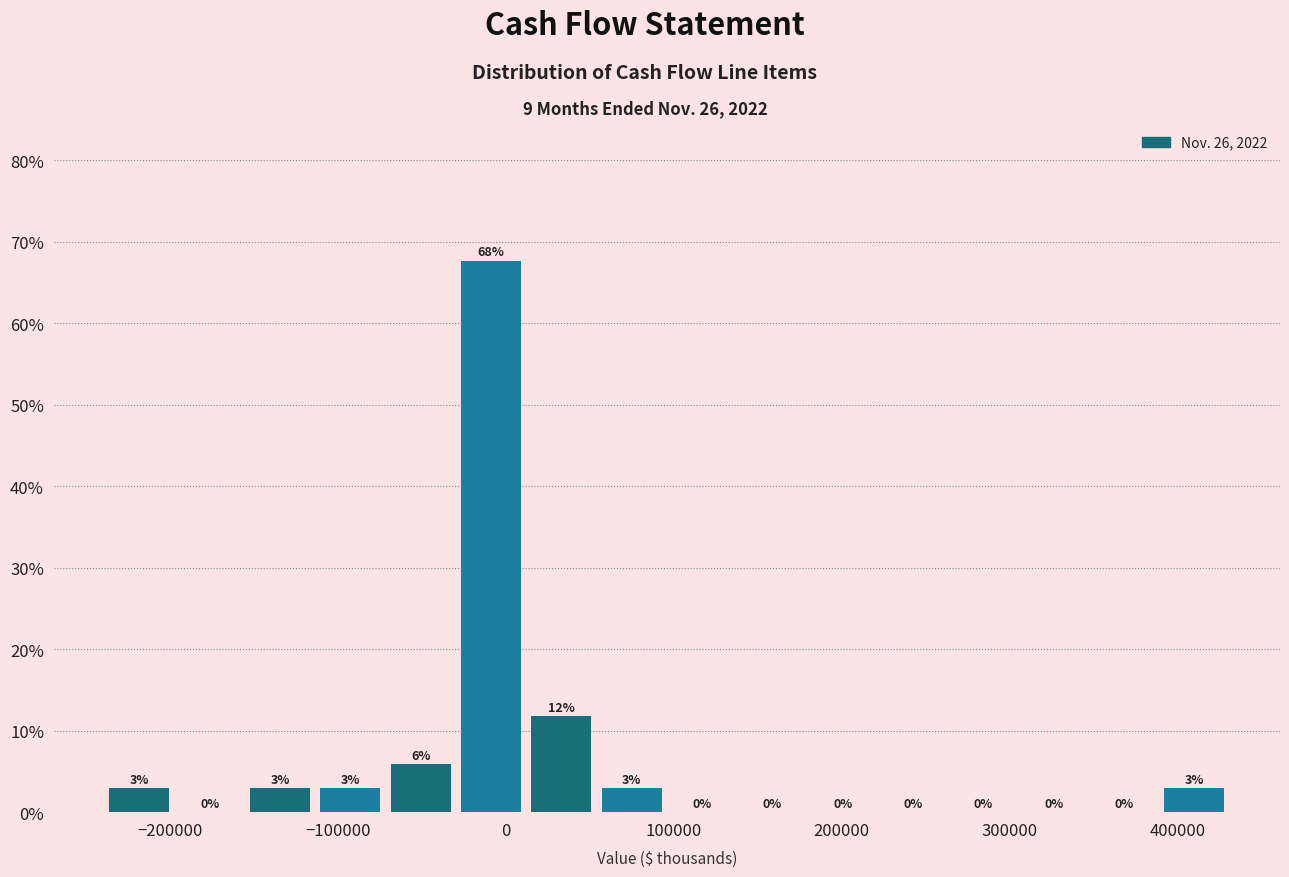

Over which range of the x-axis is the bar tallest?

-30000 to 10000